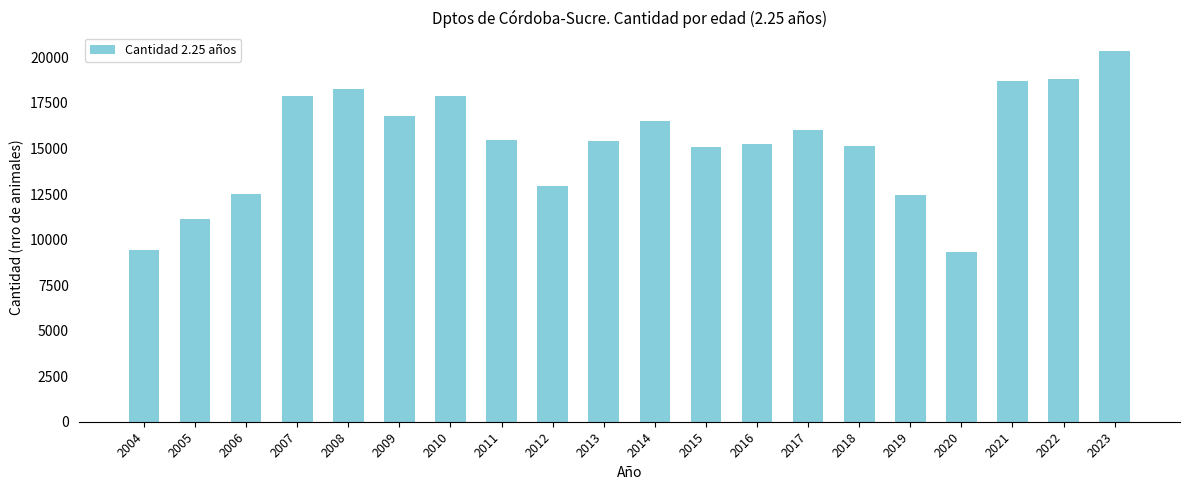

What is the greatest value displayed?

20353